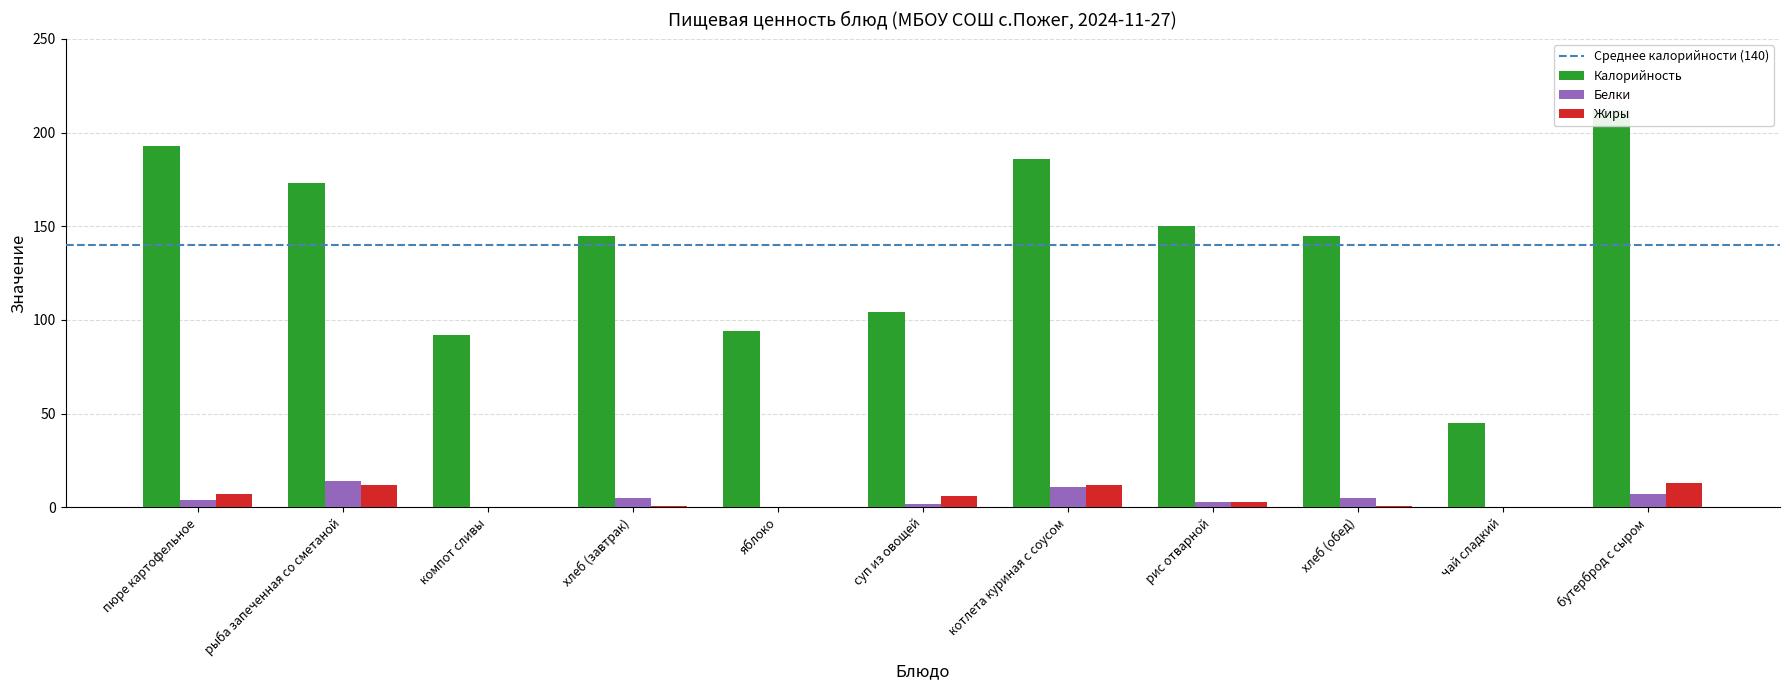

Which series has the widest spread of values?

Калорийность